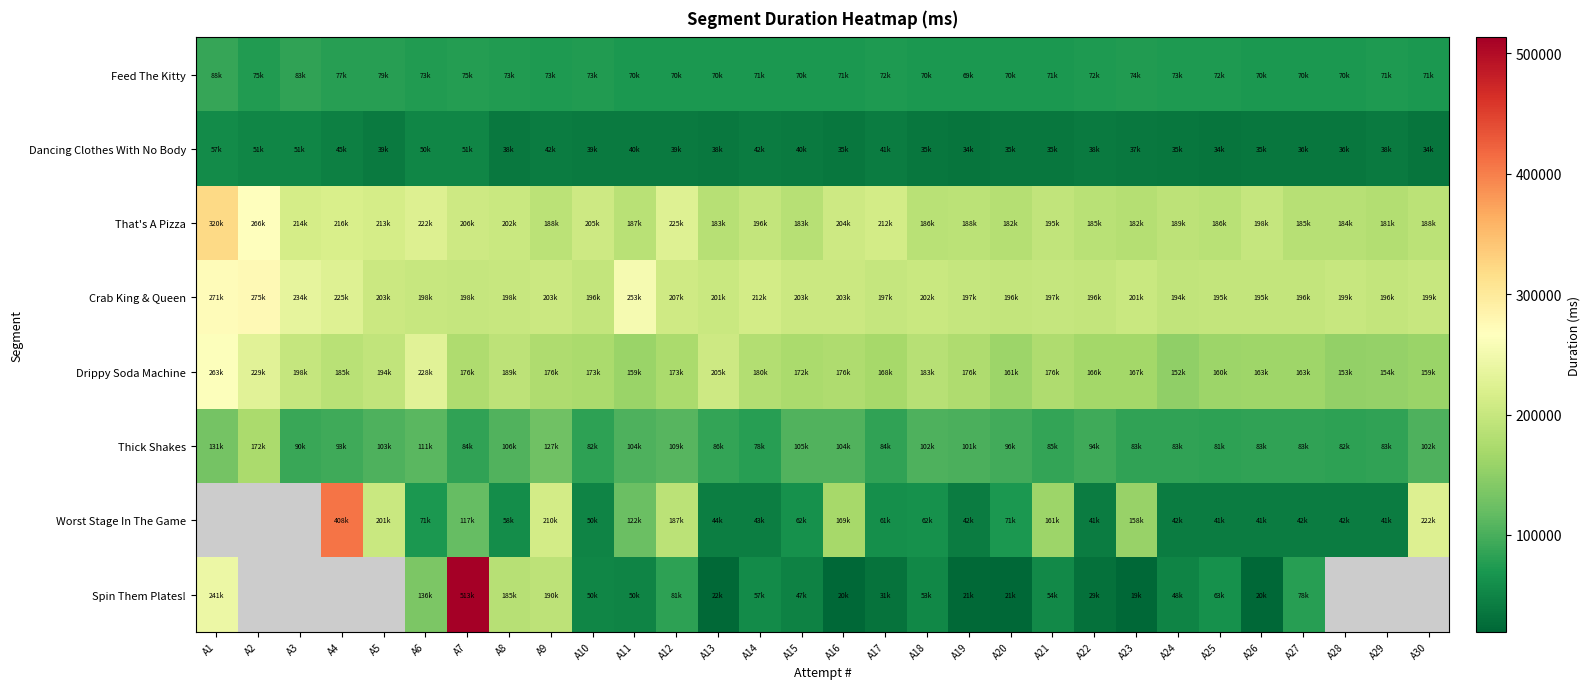

What is the spread (max minus min) of values at A19?

176059.0